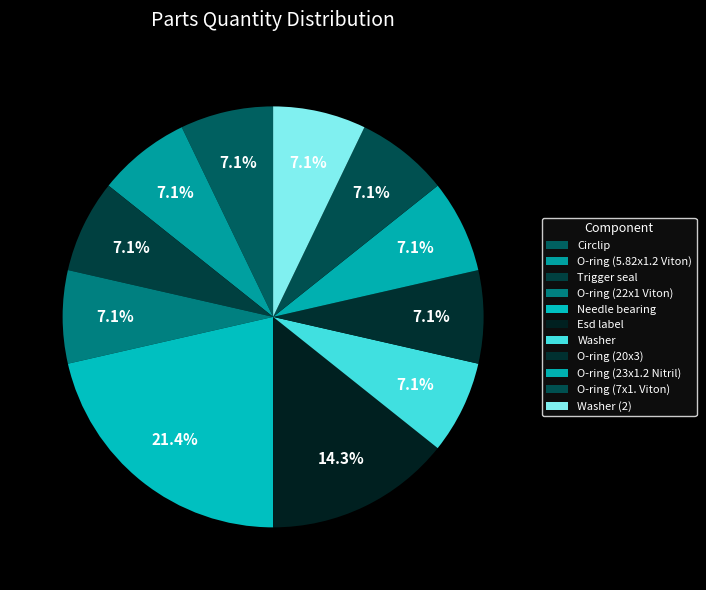

What is the largest slice in the pie chart?

Needle bearing